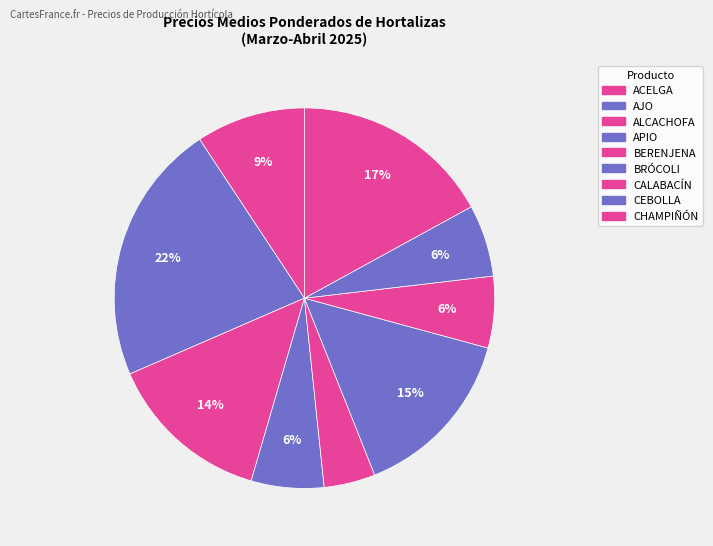

Rank the categories by value from highest to lowest.

AJO, CHAMPIÑÓN, BRÓCOLI, ALCACHOFA, ACELGA, APIO, CEBOLLA, CALABACÍN, BERENJENA